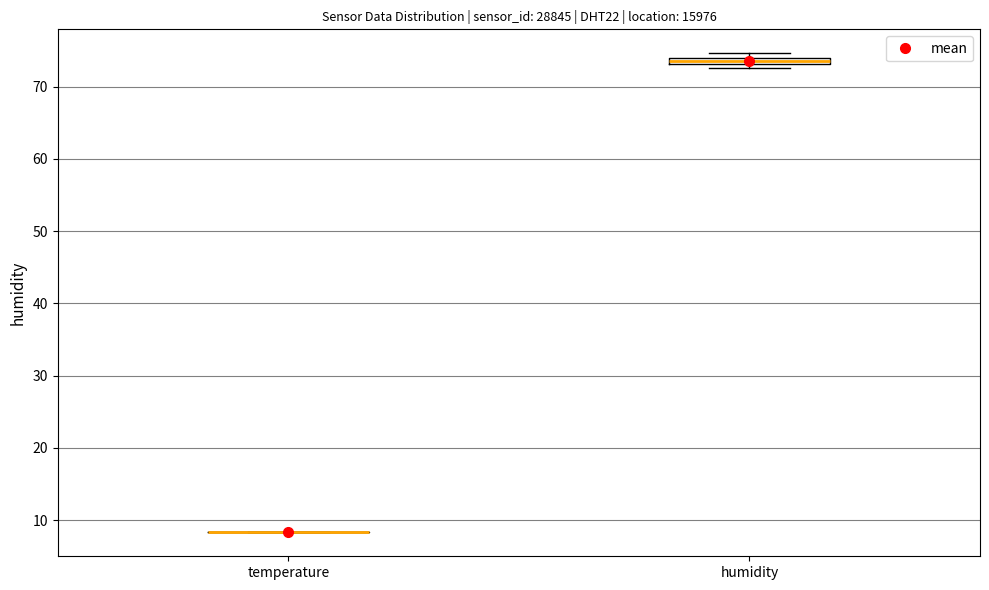

Where is the lower edge of the box for humidity on the y-axis? The values are not printed on the chart, so give them approximately, as read against the axis.

73